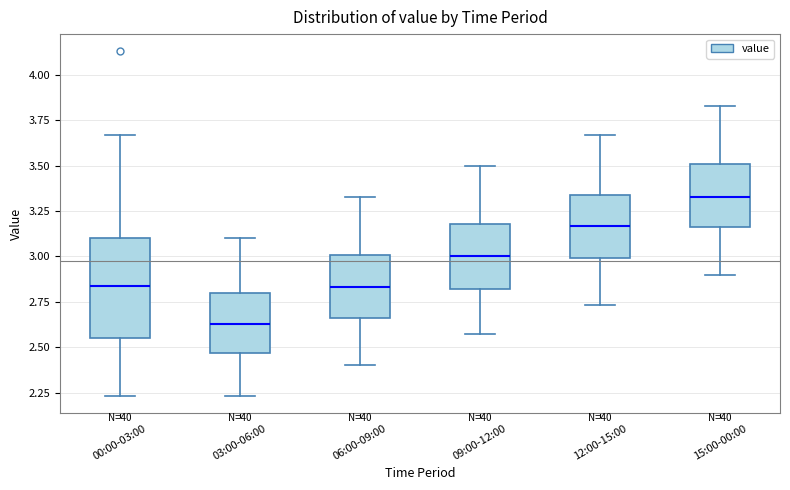

Reading left to right, transcribe this box plot: for each box, give where its median line is, the range the box spans, and where its two whiskers end, as read against the y-axis. The values are not printed on the chart, so give them approximately, as read against the axis.

00:00-03:00: median 2.85, box 2.55 to 3.10, whiskers 2.25 to 3.65
03:00-06:00: median 2.65, box 2.45 to 2.80, whiskers 2.25 to 3.10
06:00-09:00: median 2.85, box 2.65 to 3.00, whiskers 2.40 to 3.35
09:00-12:00: median 3.00, box 2.80 to 3.20, whiskers 2.55 to 3.50
12:00-15:00: median 3.15, box 3.00 to 3.35, whiskers 2.75 to 3.65
15:00-00:00: median 3.35, box 3.15 to 3.50, whiskers 2.90 to 3.85